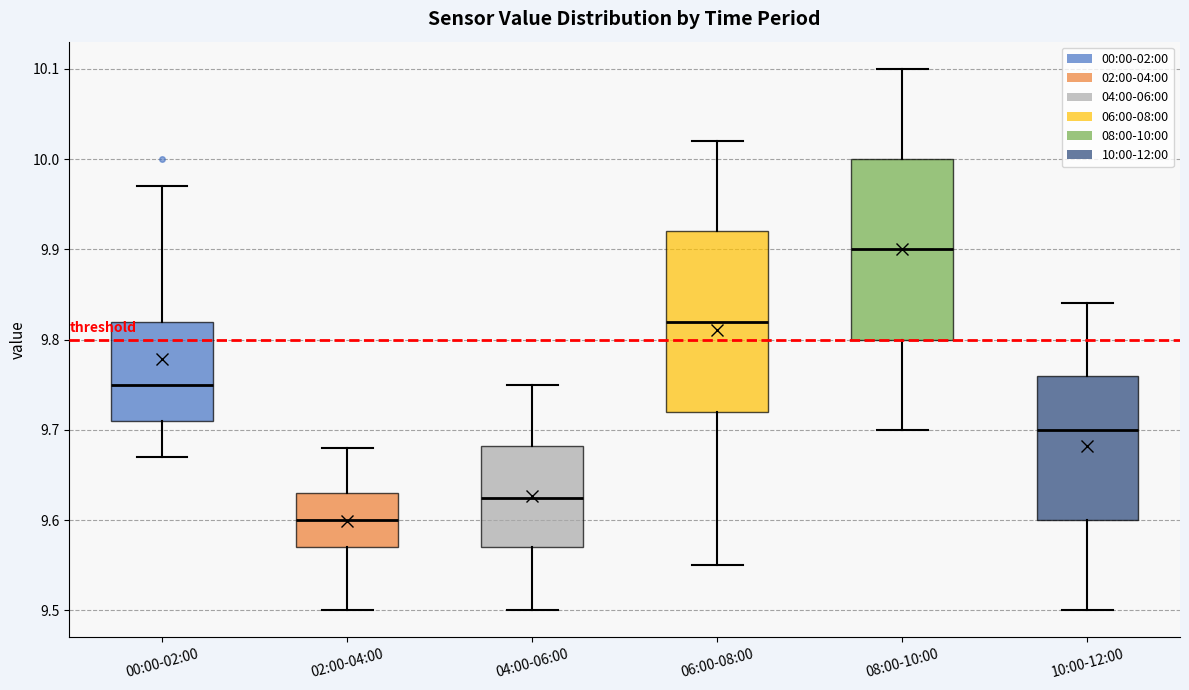

Which box's median line is the lowest?

02:00-04:00